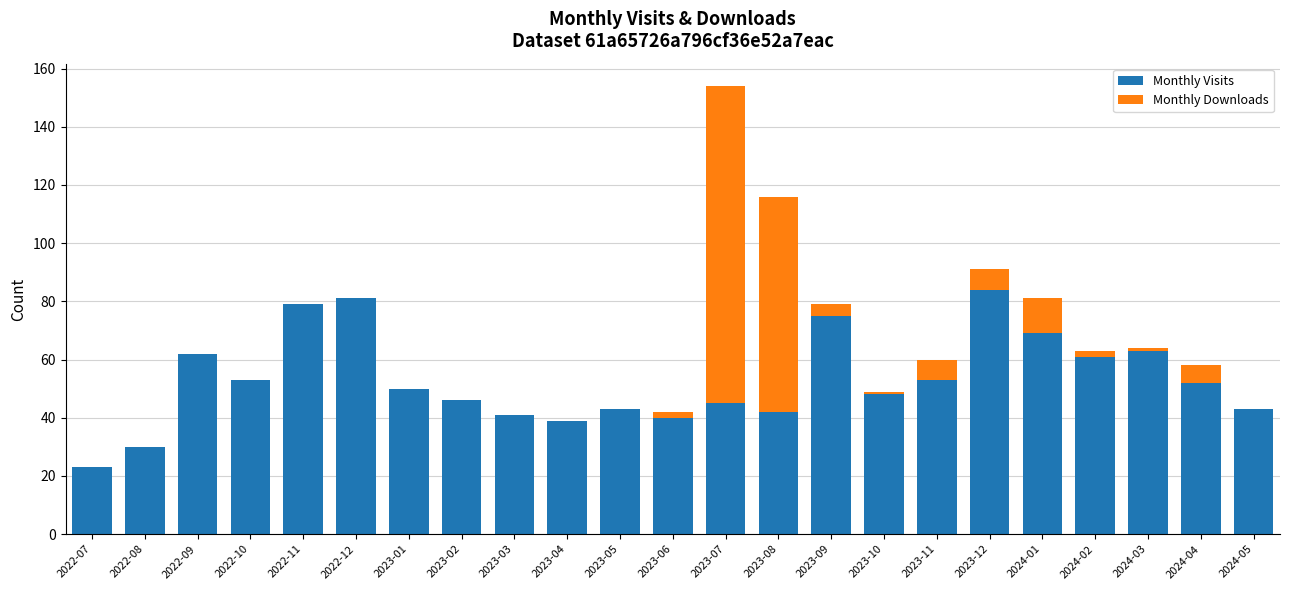

What is the average value of the Monthly Visits series?

53